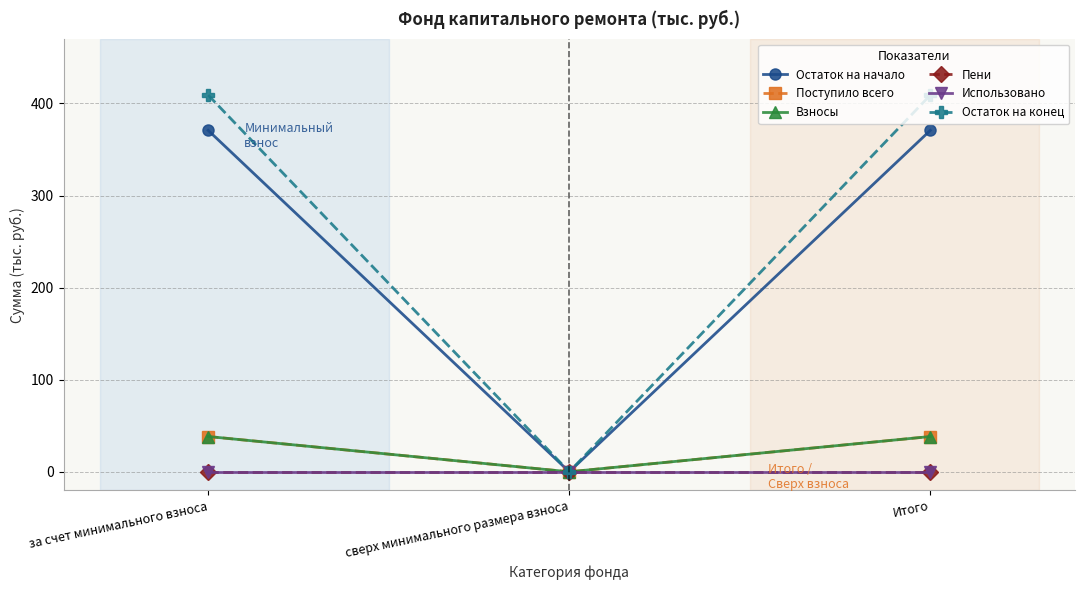

Reading right to left, extract all data points from this chart.

Остаток на начало: Итого=370.8	сверх минимального размера взноса=0.0	за счет минимального взноса=370.8
Поступило всего: Итого=38.3	сверх минимального размера взноса=0.0	за счет минимального взноса=38.3
Взносы: Итого=38.3	сверх минимального размера взноса=0.0	за счет минимального взноса=38.3
Пени: Итого=0.0	сверх минимального размера взноса=0.0	за счет минимального взноса=0.0
Использовано: Итого=0.0	сверх минимального размера взноса=0.0	за счет минимального взноса=0.0
Остаток на конец: Итого=409.2	сверх минимального размера взноса=0.0	за счет минимального взноса=409.2